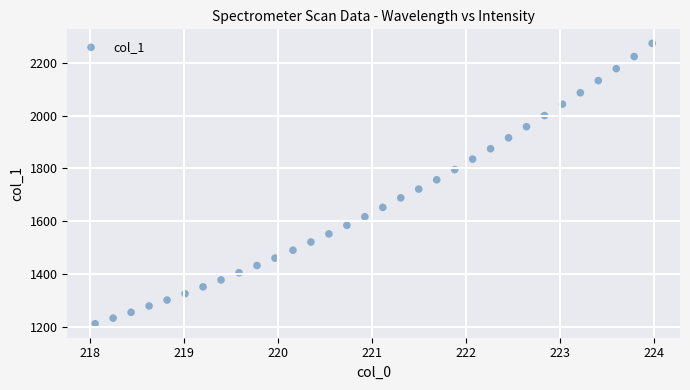

What is the range of Y values (max minus min)?

1064.3